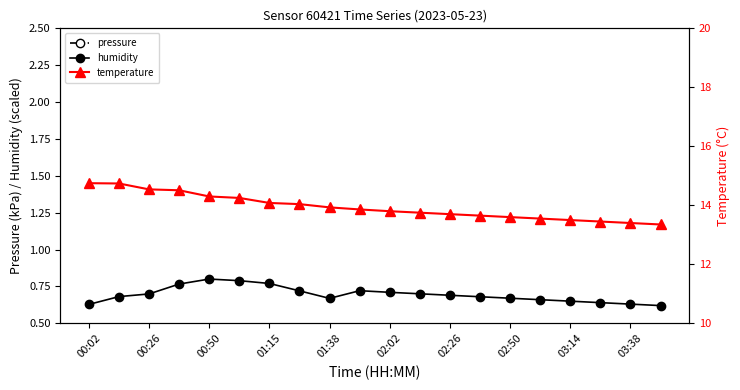

The humidity series shows 0.3 at 02:50. True or false?

False